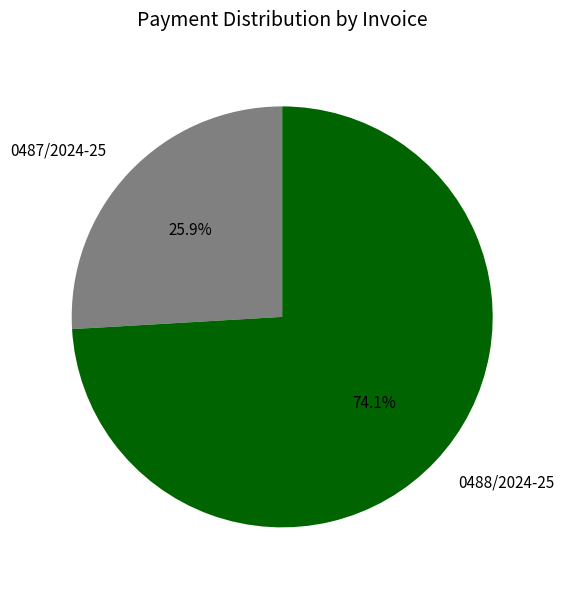

To the nearest percent, what percentage of the pie is 0488/2024-25?

74%